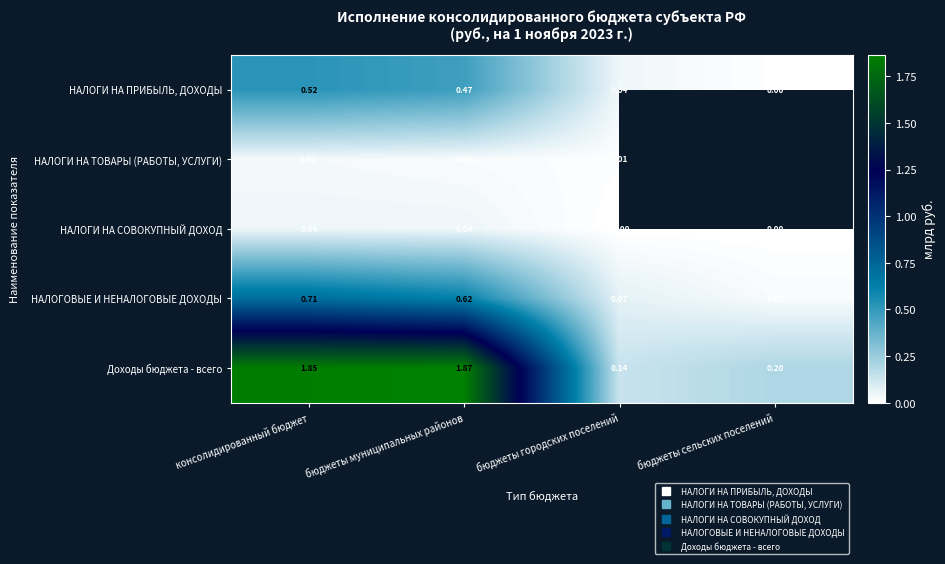

Is the value of НАЛОГИ НА ПРИБЫЛЬ, ДОХОДЫ at бюджеты муниципальных районов greater than the value of НАЛОГИ НА СОВОКУПНЫЙ ДОХОД at бюджеты муниципальных районов?

Yes